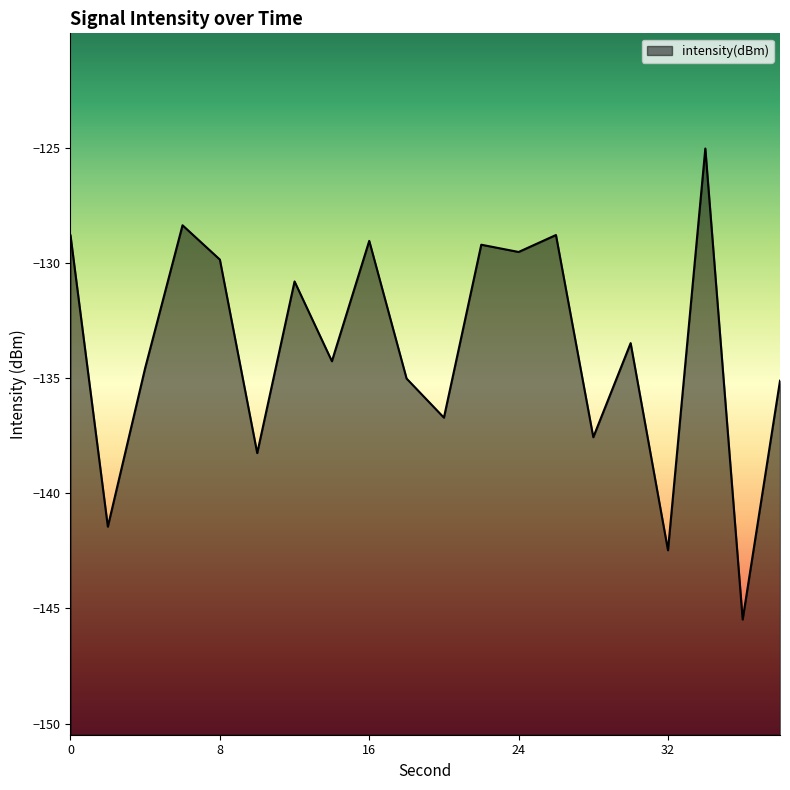

List the labels in order of value, largest first.

34, 6, 26, 0, 16, 22, 24, 8, 12, 30, 14, 4, 18, 38, 20, 28, 10, 2, 32, 36